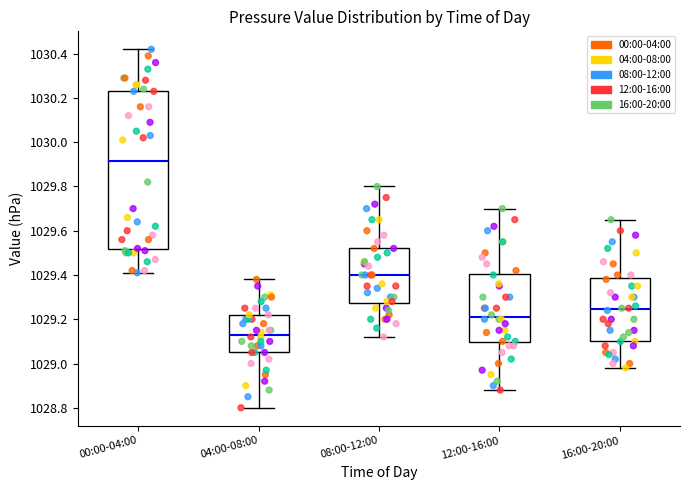

Reading left to right, read every box against the y-axis: the position of its median line, the range the box covers, and the ends of its whiskers. The values are not printed on the chart, so give them approximately, as read against the axis.

00:00-04:00: median 1029.92, box 1029.52 to 1030.24, whiskers 1029.42 to 1030.42
04:00-08:00: median 1029.14, box 1029.06 to 1029.22, whiskers 1028.80 to 1029.38
08:00-12:00: median 1029.40, box 1029.28 to 1029.52, whiskers 1029.12 to 1029.80
12:00-16:00: median 1029.22, box 1029.10 to 1029.40, whiskers 1028.88 to 1029.70
16:00-20:00: median 1029.24, box 1029.10 to 1029.38, whiskers 1028.98 to 1029.66